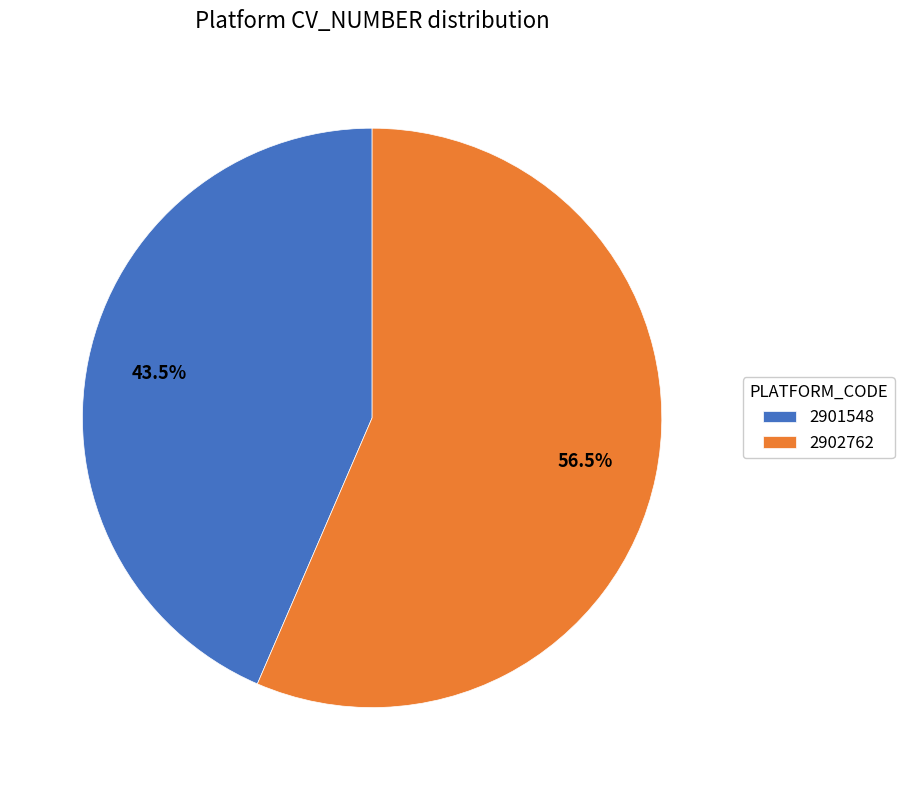

Rank the categories by value from lowest to highest.

2901548, 2902762